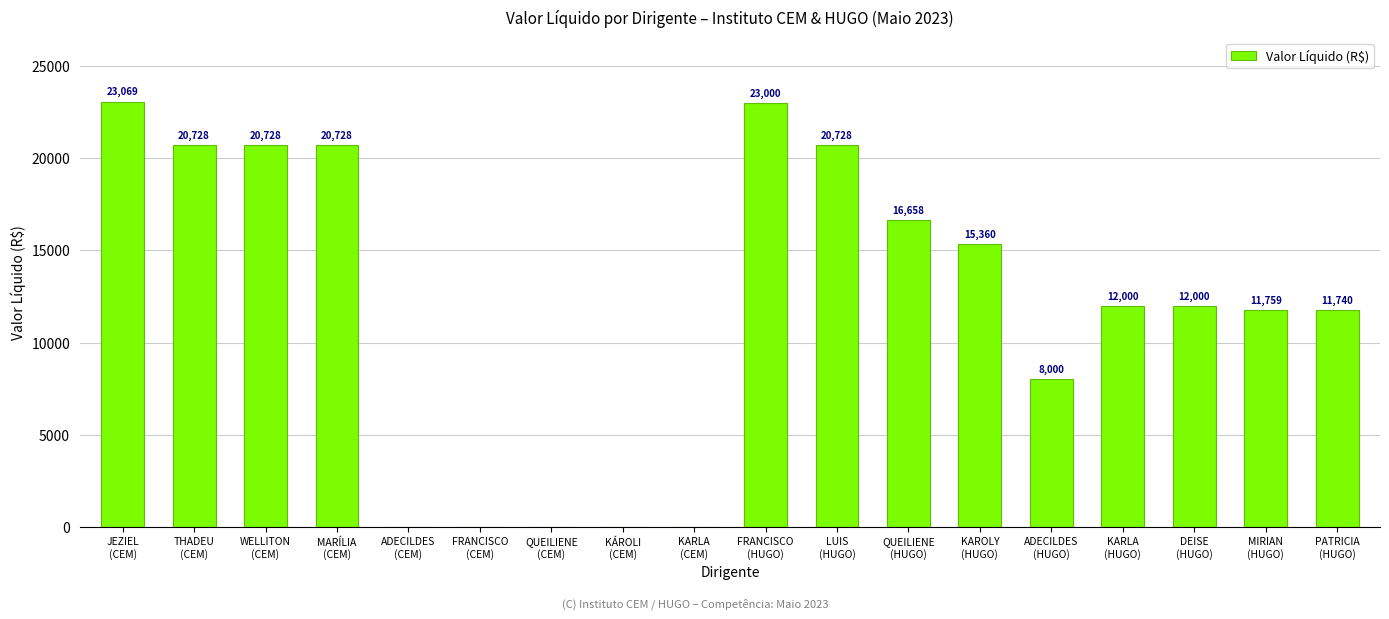

Approximately how many times larger is the value at WELLITON
(CEM) compared to JEZIEL
(CEM)?

0.9